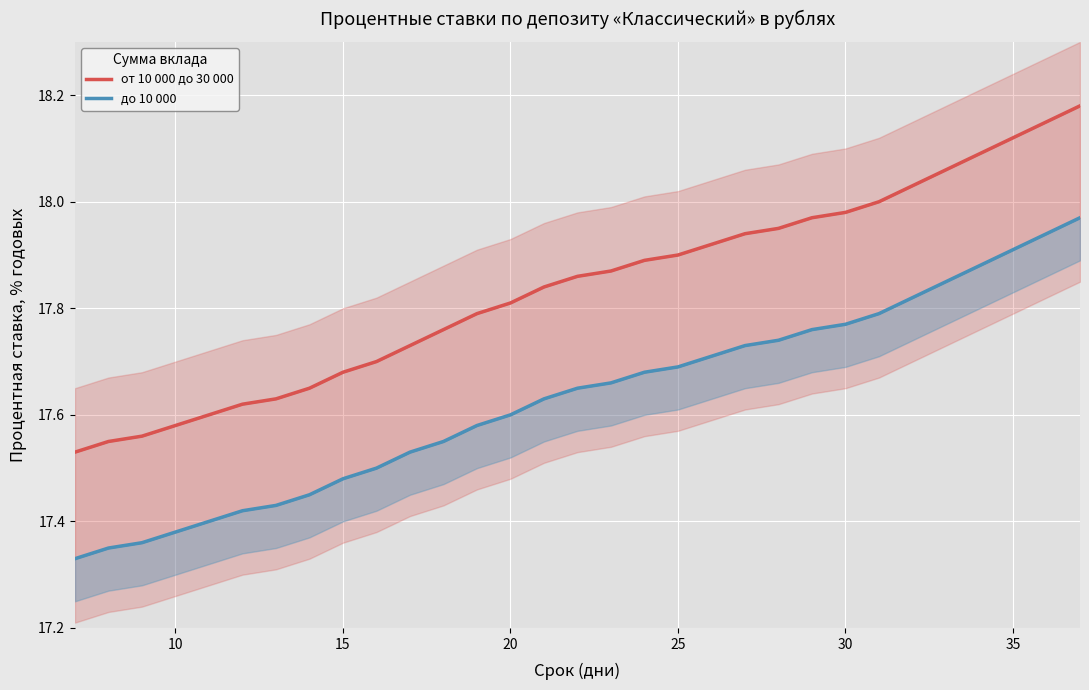

Which series has the largest range (max minus min)?

от 10 000 до 30 000